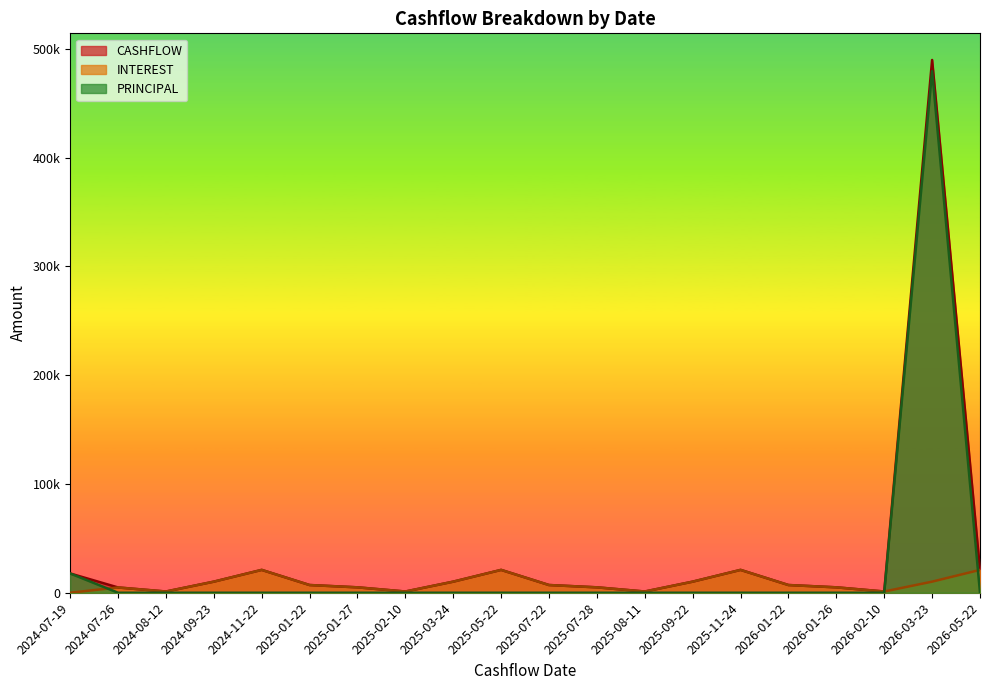

Between 2025-11-24 and 2026-01-26, which series saw the biggest shift?

CASHFLOW